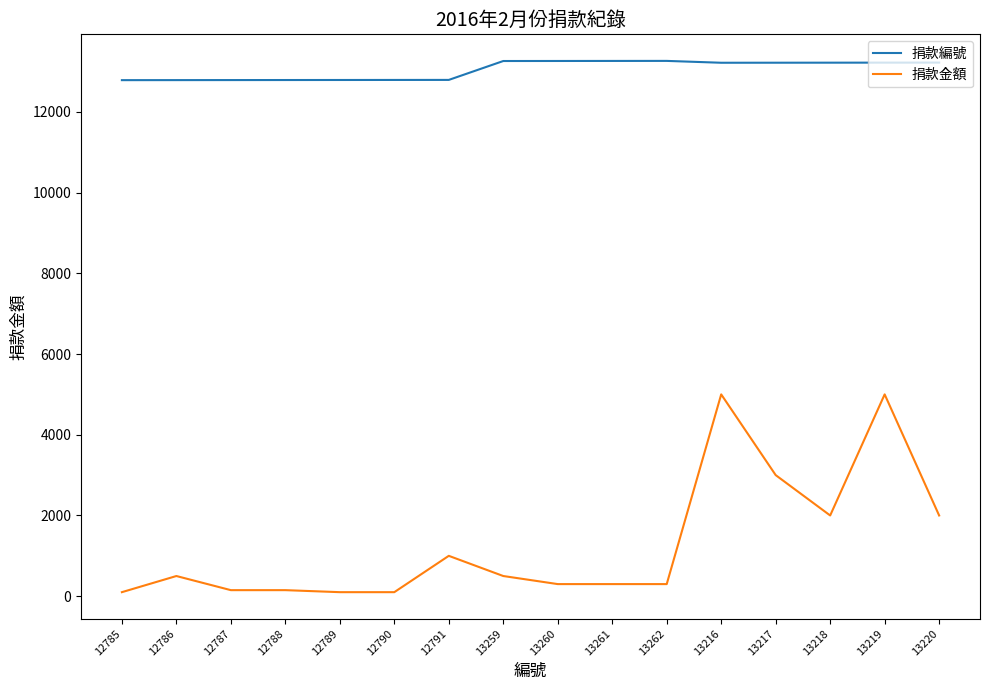

Is it true that 捐款金額 equals 2000 at 13218?

True